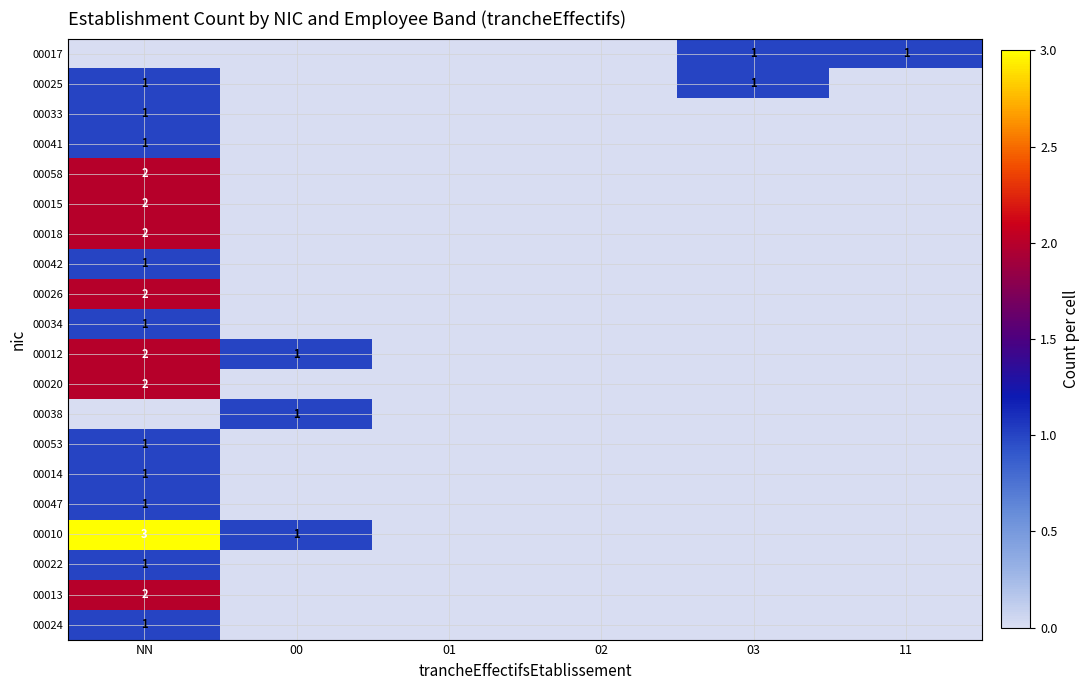

What is the spread (max minus min) of values at 03?

1